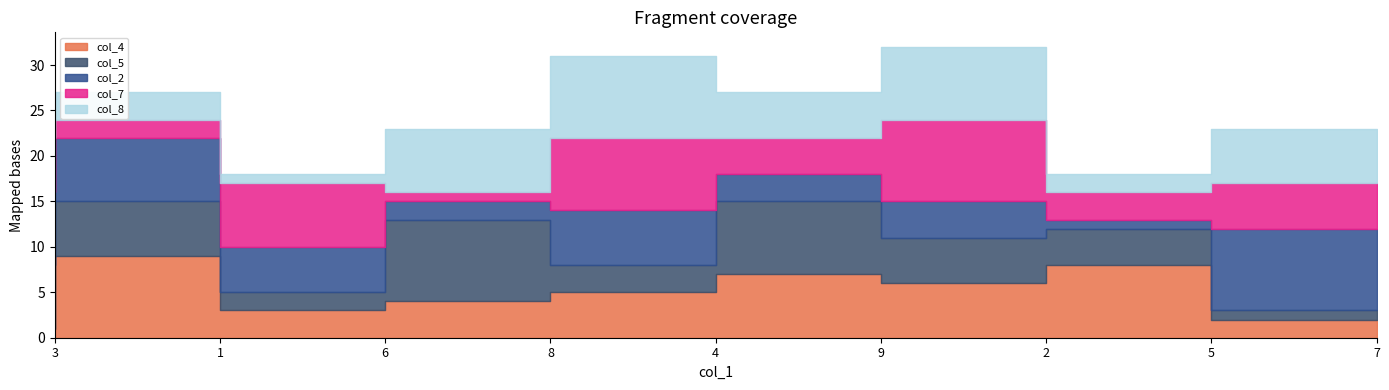

Rank the series at 9 from highest to lowest value.

col_5, col_4, col_8, col_7, col_2